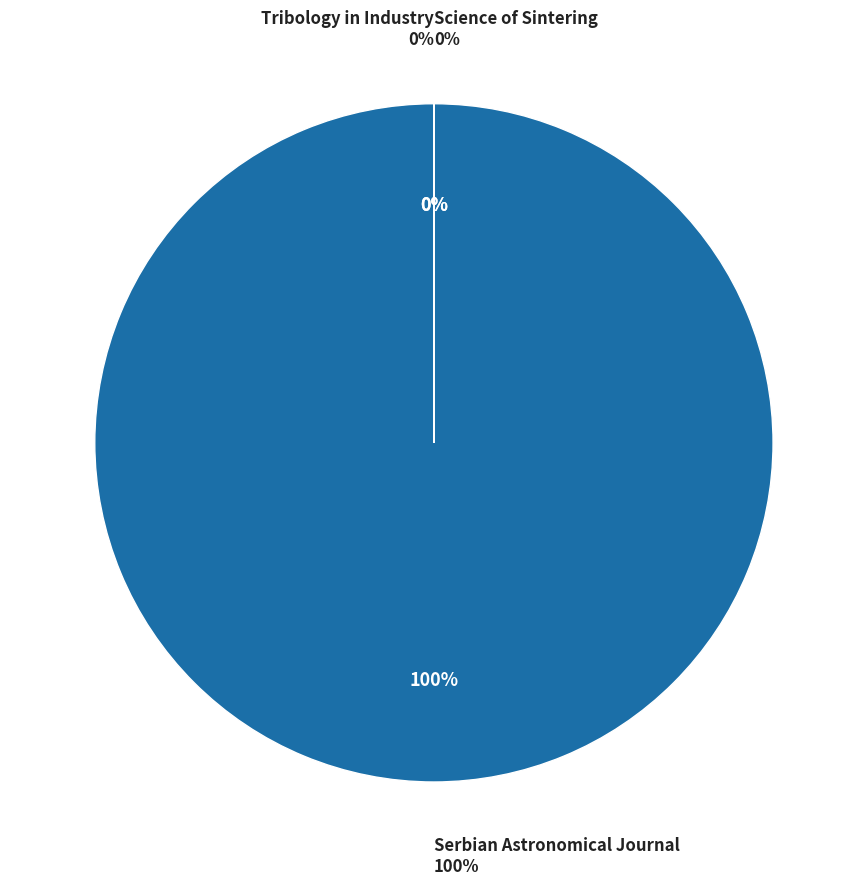

How many slices are in this pie chart?

3